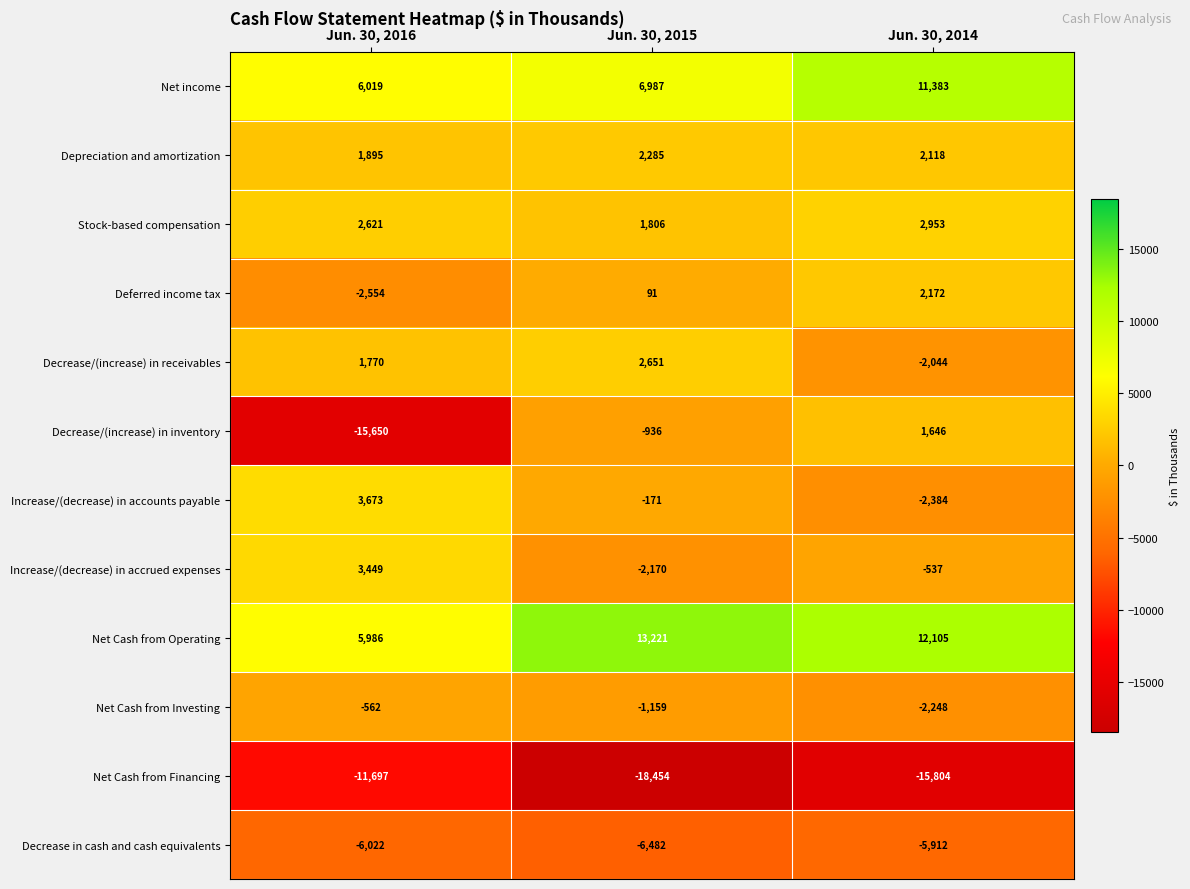

What is the greatest value displayed?

13221